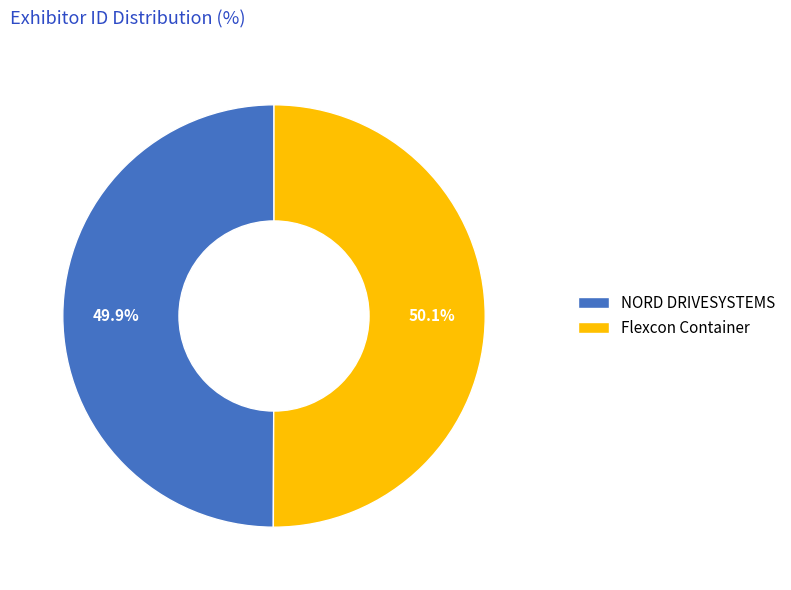

The Flexcon Container slice represents 43% of the pie. True or false?

False